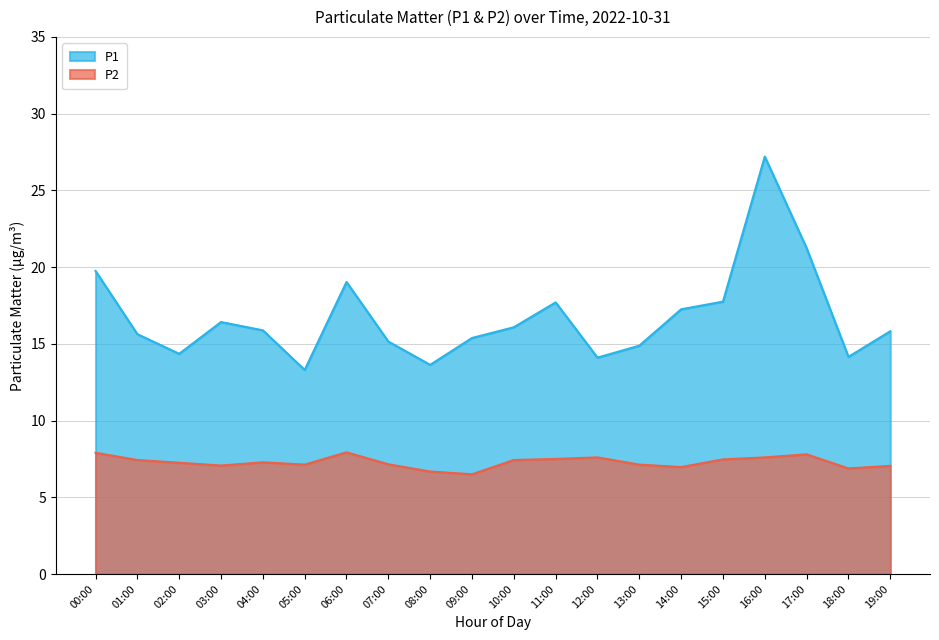

At how many categories does at least one series exceed 10?

20